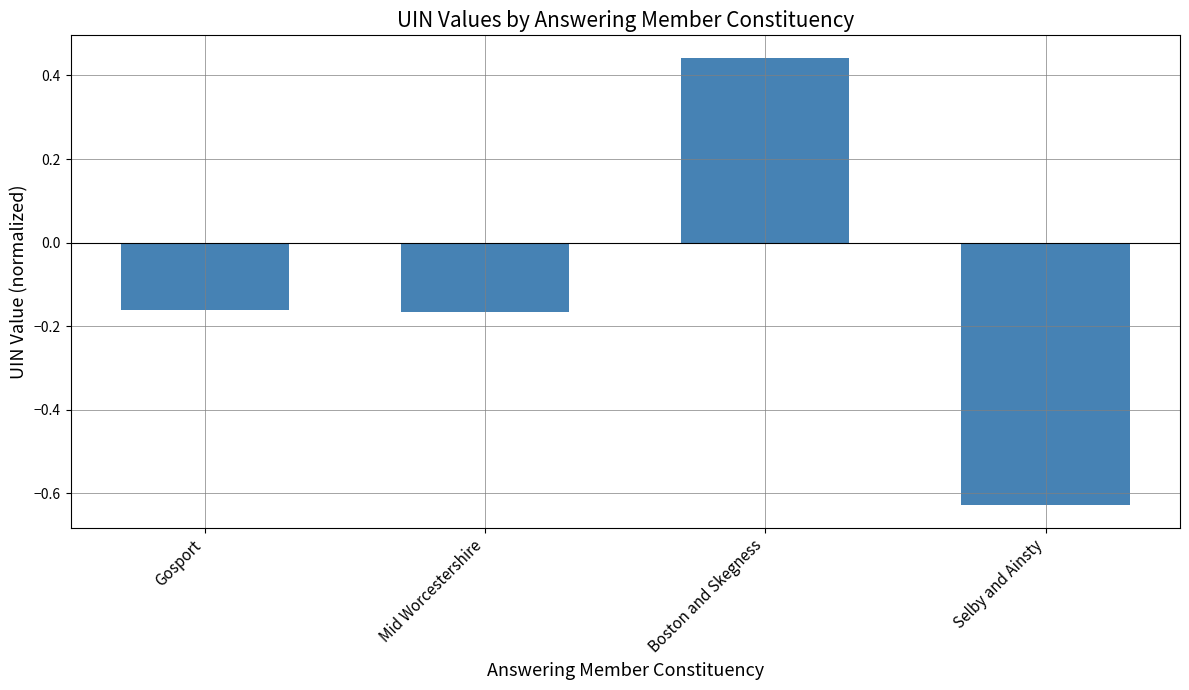

Is it true that the value at Boston and Skegness is 0.7?

False